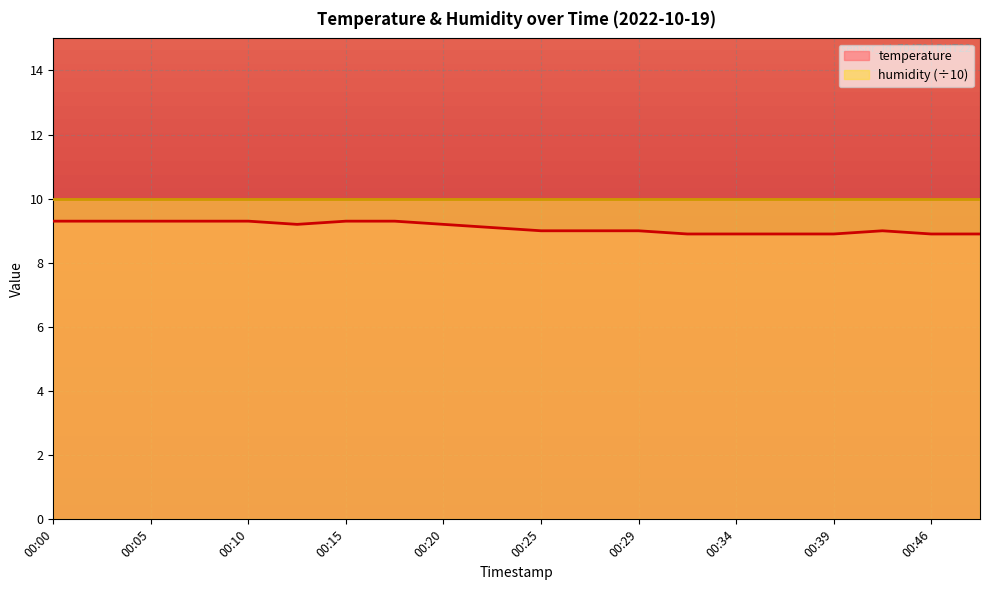

Rank the categories by value from lowest to highest.

00:32, 00:34, 00:37, 00:39, 00:46, 00:49, 00:25, 00:27, 00:29, 00:42, 00:22, 00:12, 00:20, 00:00, 00:03, 00:05, 00:07, 00:10, 00:15, 00:17